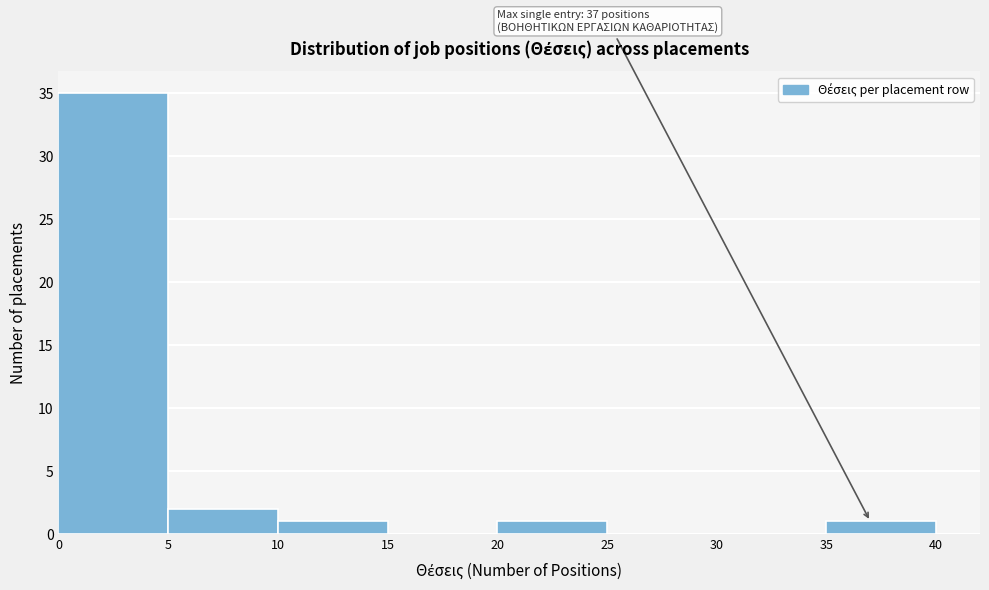

Over which range of the x-axis is the bar tallest?

0 to 5